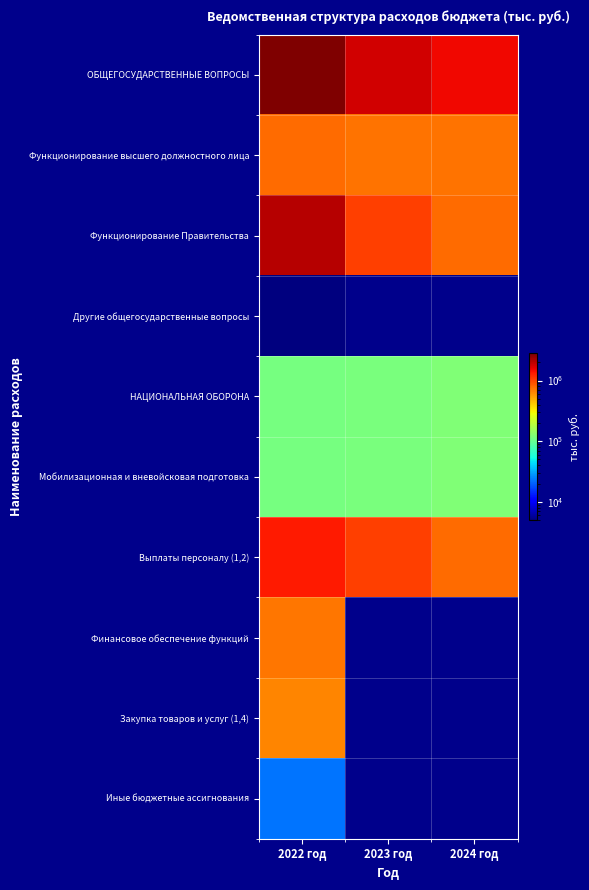

Rank the series at 2022 год from lowest to highest value.

Другие общегосударственные вопросы, Иные бюджетные ассигнования, НАЦИОНАЛЬНАЯ ОБОРОНА, Мобилизационная и вневойсковая подготовка, Закупка товаров и услуг (1,4), Финансовое обеспечение функций, Функционирование высшего должностного лица, Выплаты персоналу (1,2), Функционирование Правительства, ОБЩЕГОСУДАРСТВЕННЫЕ ВОПРОСЫ